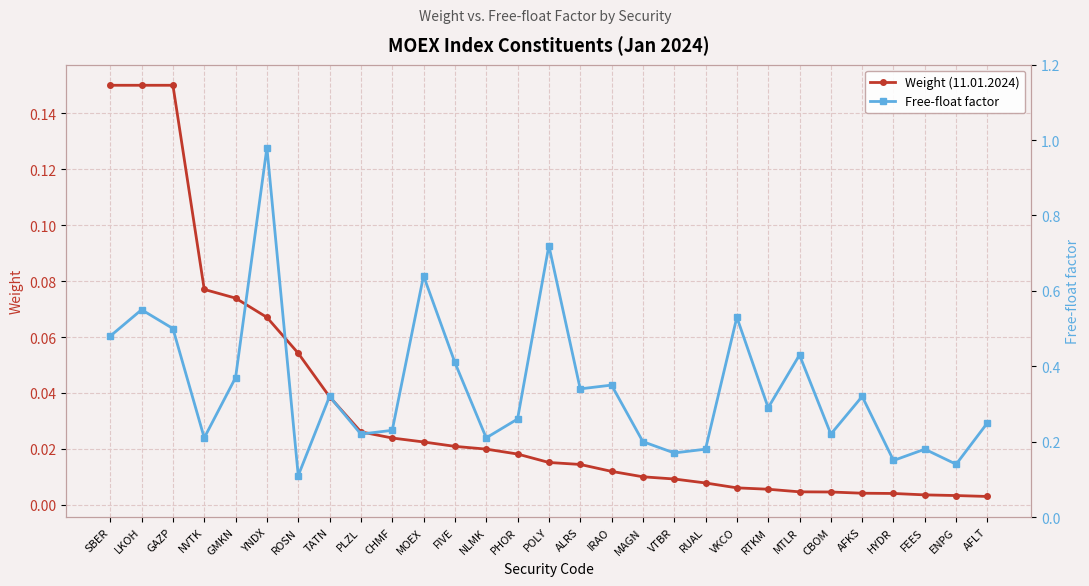

True or false: Weight (11.01.2024) and Free-float factor intersect in this chart.

False